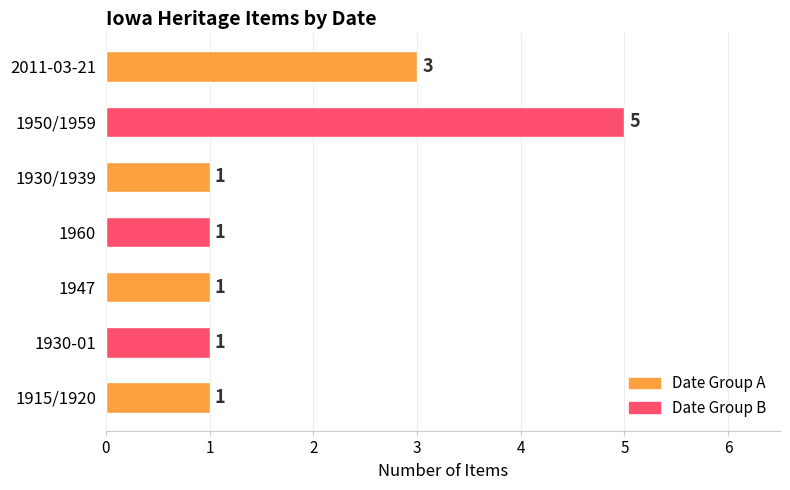

What is the sum of all values?

13